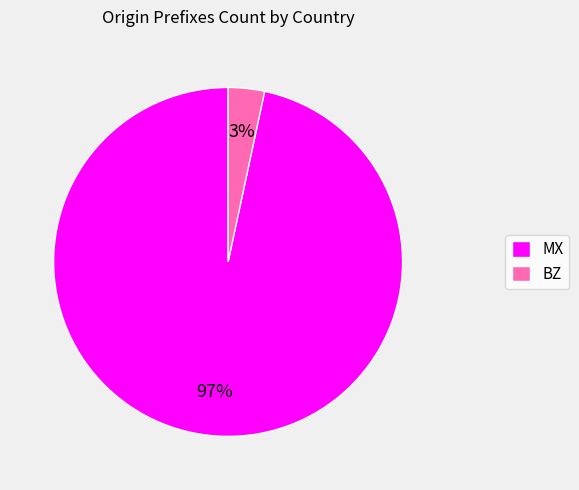

How many segments does this pie chart have?

2